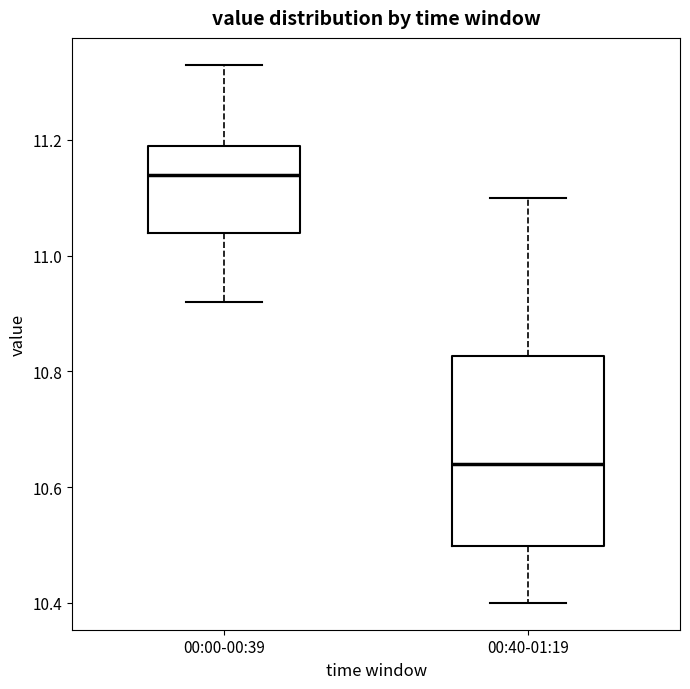

Reading left to right, transcribe this box plot: for each box, give where its median line is, the range the box spans, and where its two whiskers end, as read against the y-axis. The values are not printed on the chart, so give them approximately, as read against the axis.

00:00-00:39: median 11.14, box 11.04 to 11.20, whiskers 10.92 to 11.34
00:40-01:19: median 10.64, box 10.50 to 10.82, whiskers 10.40 to 11.10